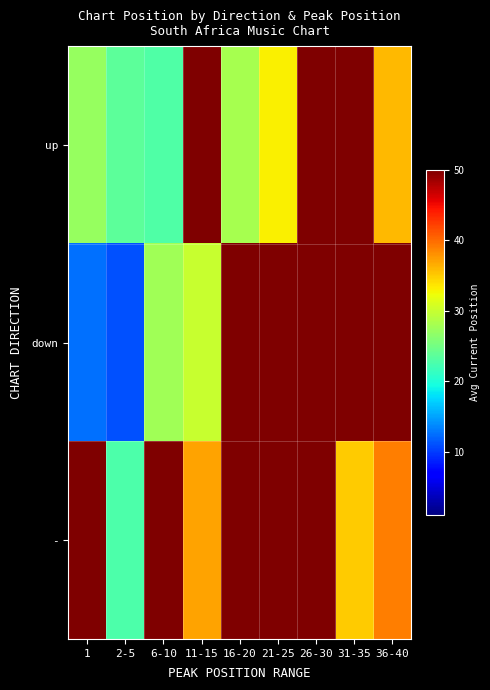

Reading left to right, transcribe all the data shown in this chart.

up: 1=27.0	2-5=23.8	6-10=23.0	11-15=50.0	16-20=28.0	21-25=33.0	26-30=50.0	31-35=50.0	36-40=36.0
down: 1=12.6	2-5=11.0	6-10=27.6	11-15=30.0	16-20=50.0	21-25=50.0	26-30=50.0	31-35=50.0	36-40=50.0
-: 1=50.0	2-5=22.8	6-10=50.0	11-15=37.0	16-20=50.0	21-25=50.0	26-30=50.0	31-35=35.0	36-40=39.0